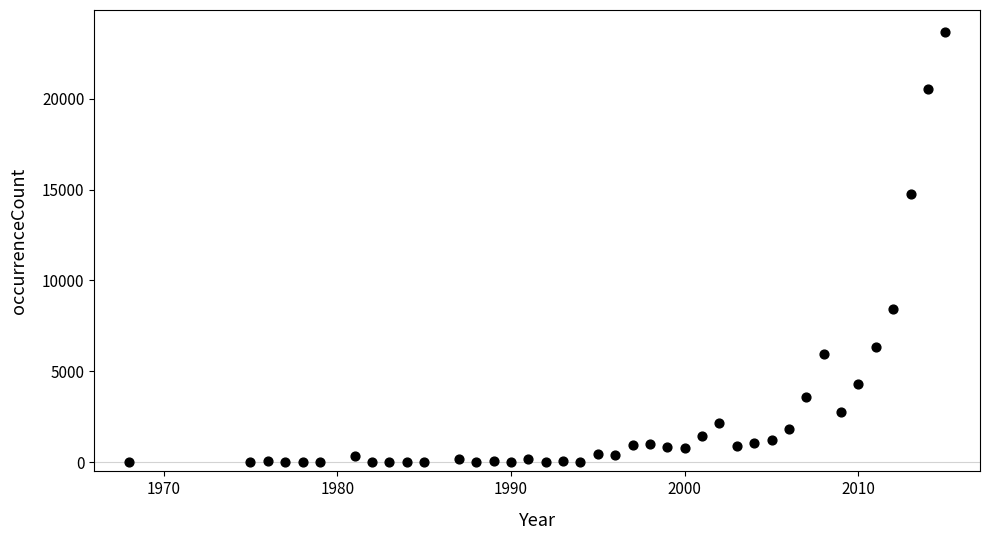

What Y value in the scatter plot is closest to 11844?

14734